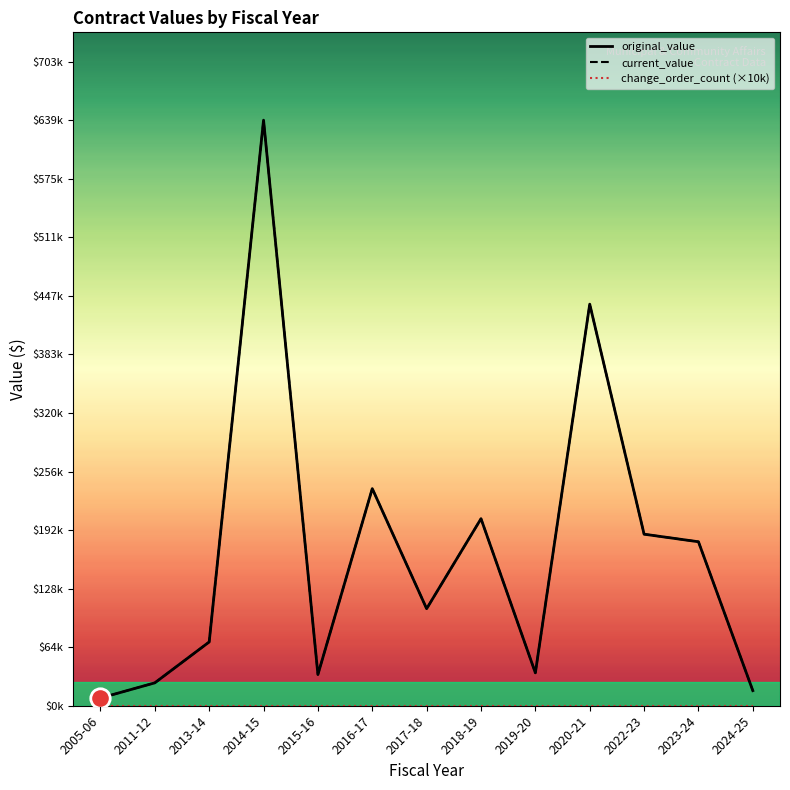

What is the approximate value of current_value at 2011-12?

24986.5